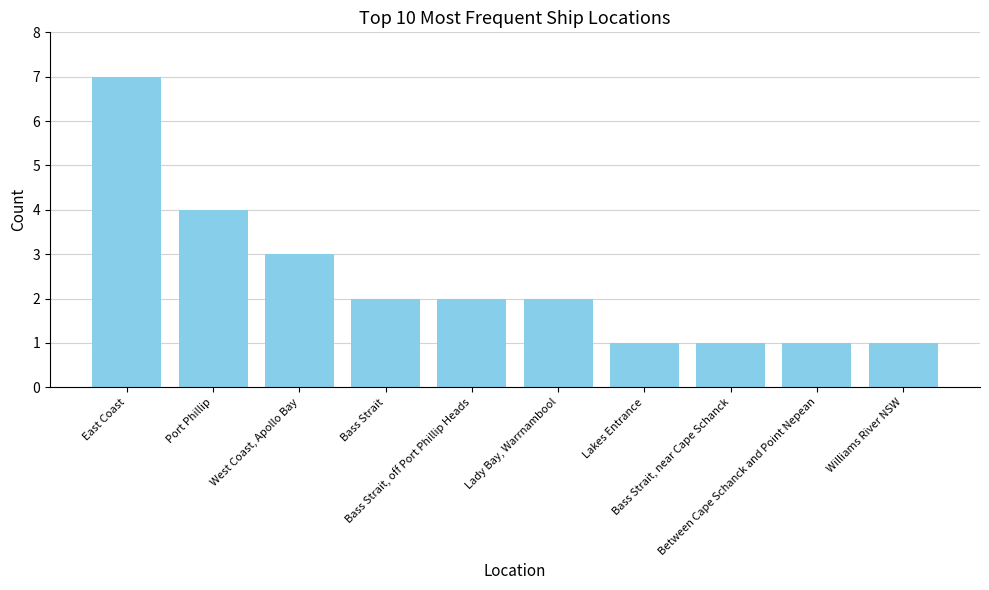

What is the sum of all values?

24